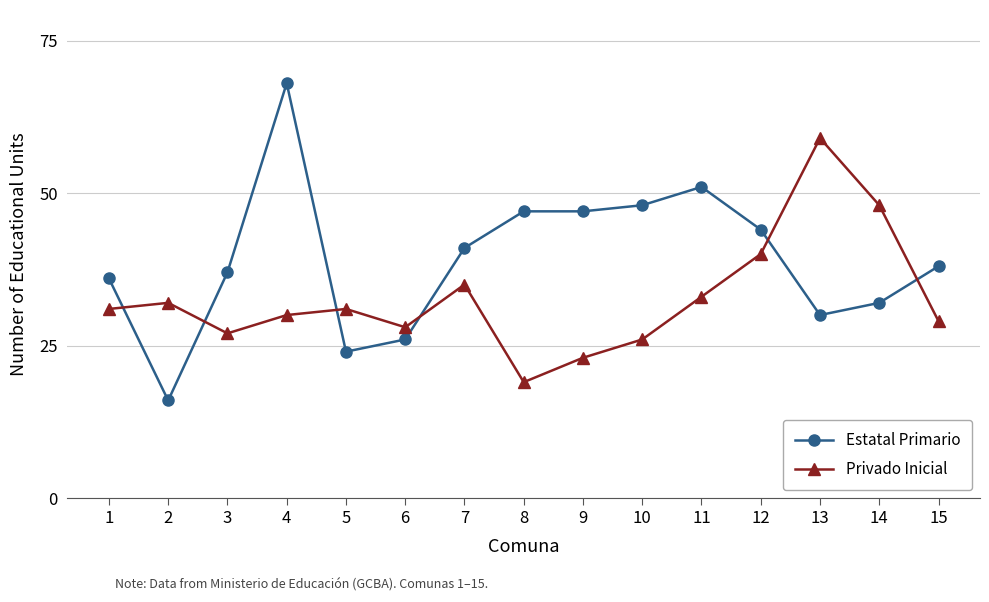

At which category does Privado Inicial reach its first local valley?

3